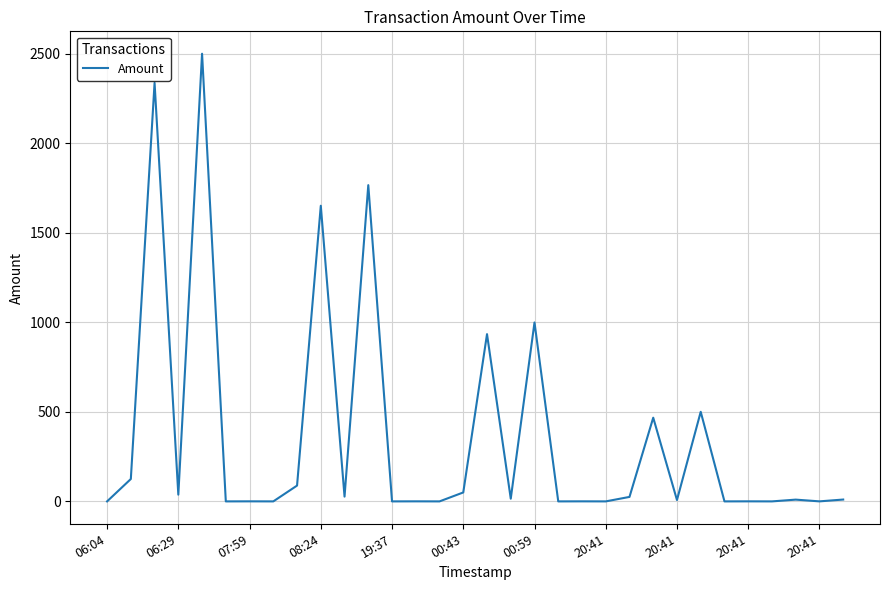

What is the difference between the maximum and minimum values?

2500.3